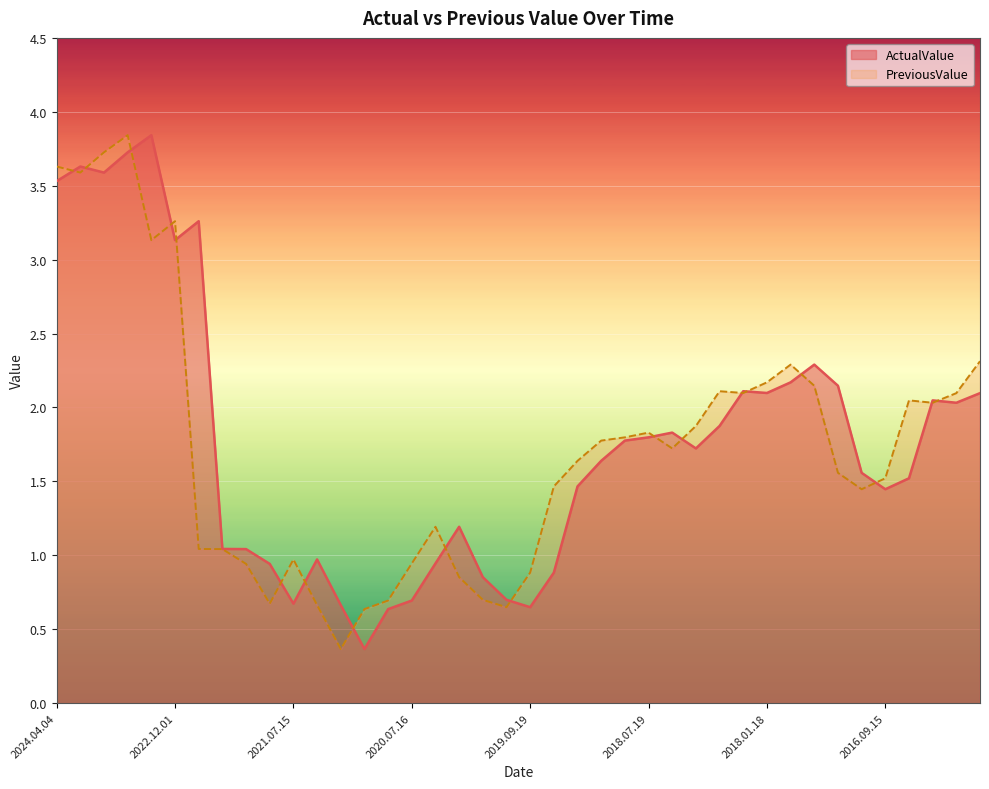

Reading left to right, list all the values displayed in this chart.

ActualValue: 3.5	3.6	3.6	3.7	3.8	3.1	3.3	1.0	1.0	0.9	0.7	1.0	0.7	0.4	0.6	0.7	0.9	1.2	0.9	0.7	0.6	0.9	1.5	1.6	1.8	1.8	1.8	1.7	1.9	2.1	2.1	2.2	2.3	2.1	1.6	1.4	1.5	2.0	2.0	2.1
PreviousValue: 3.6	3.6	3.7	3.8	3.1	3.3	1.0	1.0	0.9	0.7	1.0	0.7	0.4	0.6	0.7	0.9	1.2	0.9	0.7	0.6	0.9	1.5	1.6	1.8	1.8	1.8	1.7	1.9	2.1	2.1	2.2	2.3	2.1	1.6	1.4	1.5	2.0	2.0	2.1	2.3